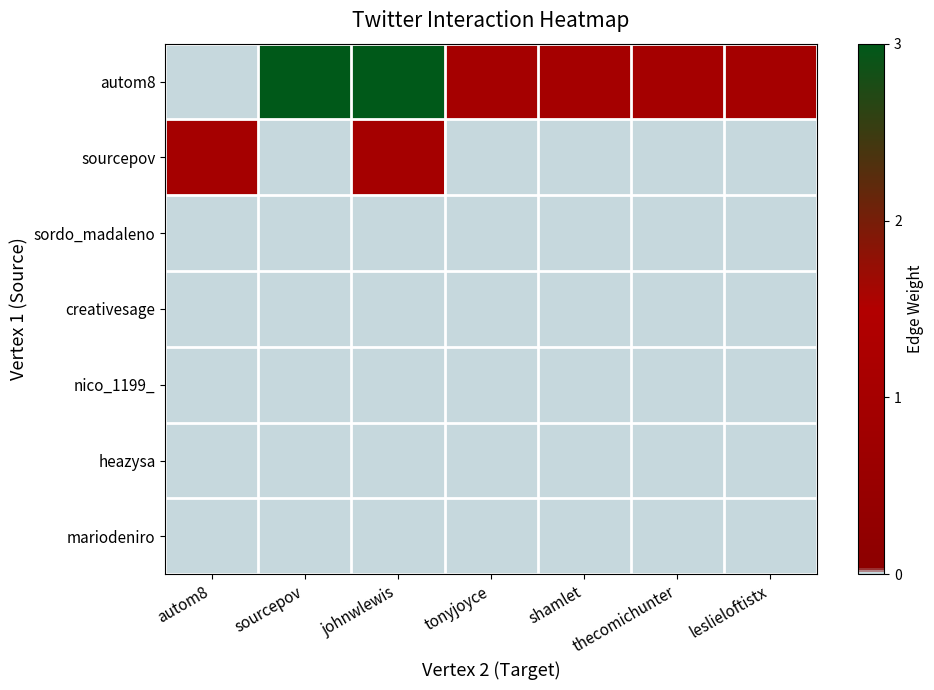

Reading right to left, list all the values displayed in this chart.

autom8: leslieloftistx=1	thecomichunter=1	shamlet=1	tonyjoyce=1	johnwlewis=3	sourcepov=3	autom8=0
sourcepov: leslieloftistx=0	thecomichunter=0	shamlet=0	tonyjoyce=0	johnwlewis=1	sourcepov=0	autom8=1
sordo_madaleno: leslieloftistx=0	thecomichunter=0	shamlet=0	tonyjoyce=0	johnwlewis=0	sourcepov=0	autom8=0
creativesage: leslieloftistx=0	thecomichunter=0	shamlet=0	tonyjoyce=0	johnwlewis=0	sourcepov=0	autom8=0
nico_1199_: leslieloftistx=0	thecomichunter=0	shamlet=0	tonyjoyce=0	johnwlewis=0	sourcepov=0	autom8=0
heazysa: leslieloftistx=0	thecomichunter=0	shamlet=0	tonyjoyce=0	johnwlewis=0	sourcepov=0	autom8=0
mariodeniro: leslieloftistx=0	thecomichunter=0	shamlet=0	tonyjoyce=0	johnwlewis=0	sourcepov=0	autom8=0